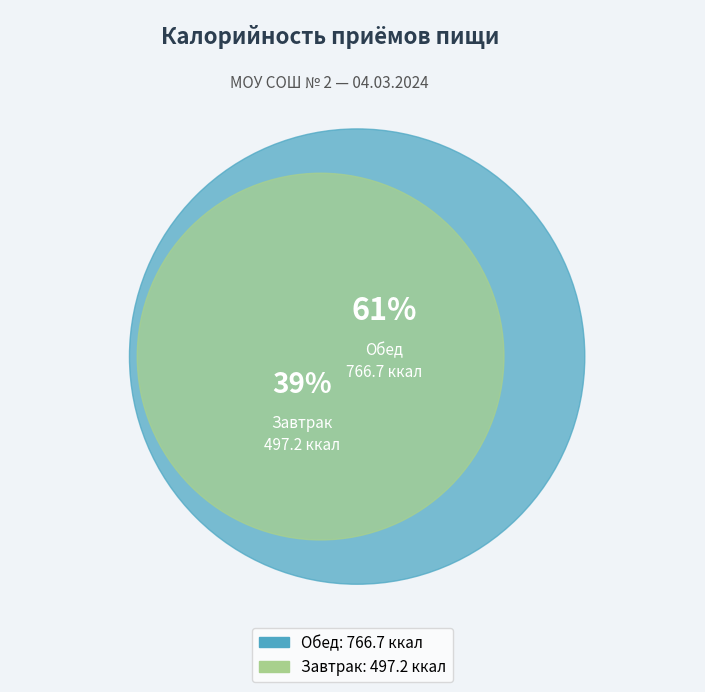

Rank the categories by value from highest to lowest.

Обед, Завтрак